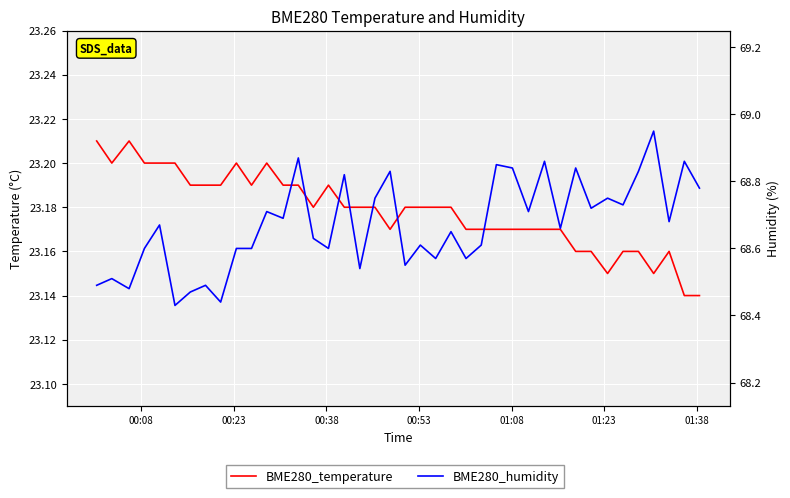

True or false: BME280_temperature and BME280_humidity cross at least once.

False